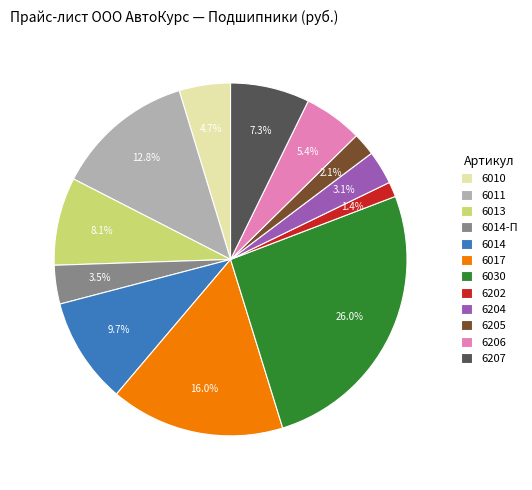

To the nearest percent, what portion does 6013 represent?

8%